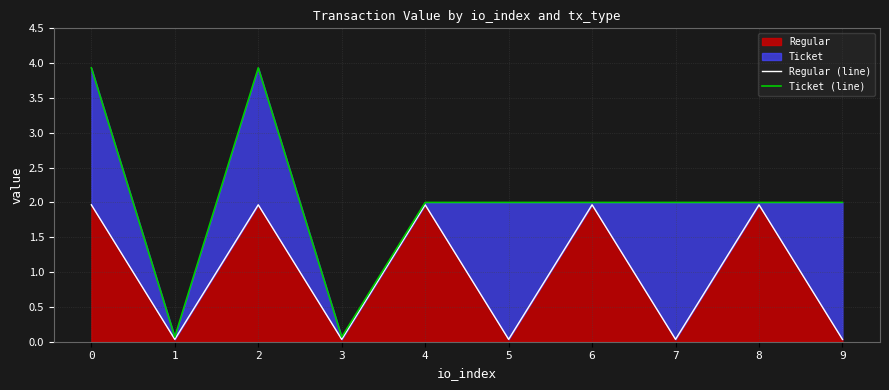

Is it true that Regular (line) equals 2.0 at 2?

True